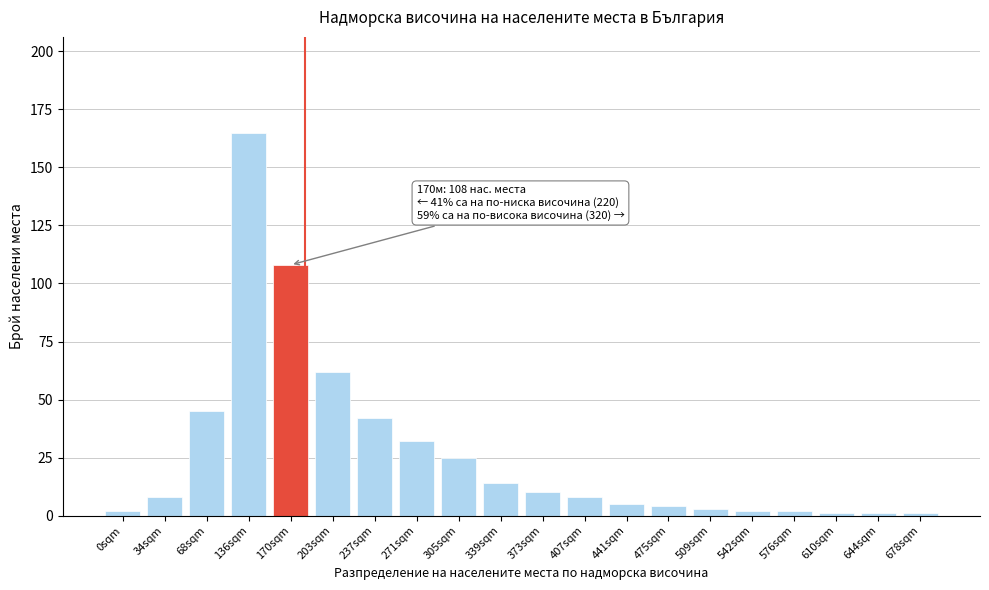

Reading left to right, what are all the values shown in this chart?

2	8	45	165	108	62	42	32	25	14	10	8	5	4	3	2	2	1	1	1